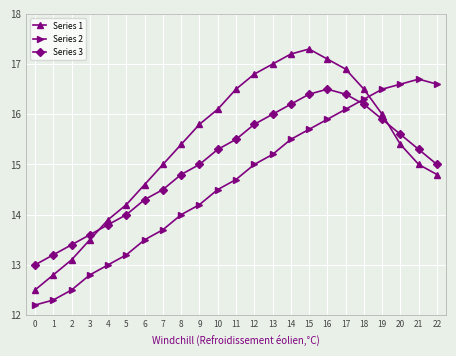

Does the chart display data point markers on the line(s)?

Yes